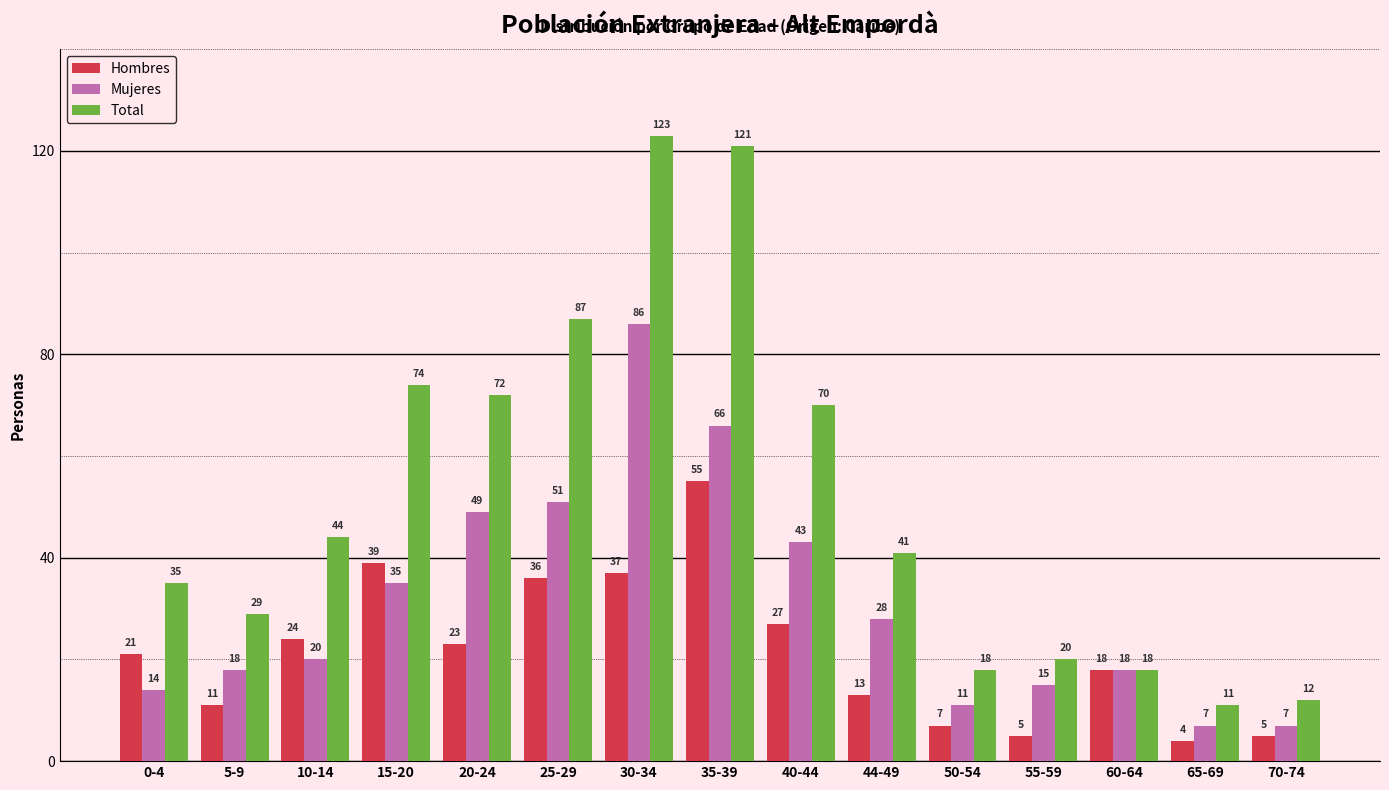

Reading left to right, list all the values displayed in this chart.

Hombres: 21	11	24	39	23	36	37	55	27	13	7	5	18	4	5
Mujeres: 14	18	20	35	49	51	86	66	43	28	11	15	18	7	7
Total: 35	29	44	74	72	87	123	121	70	41	18	20	18	11	12